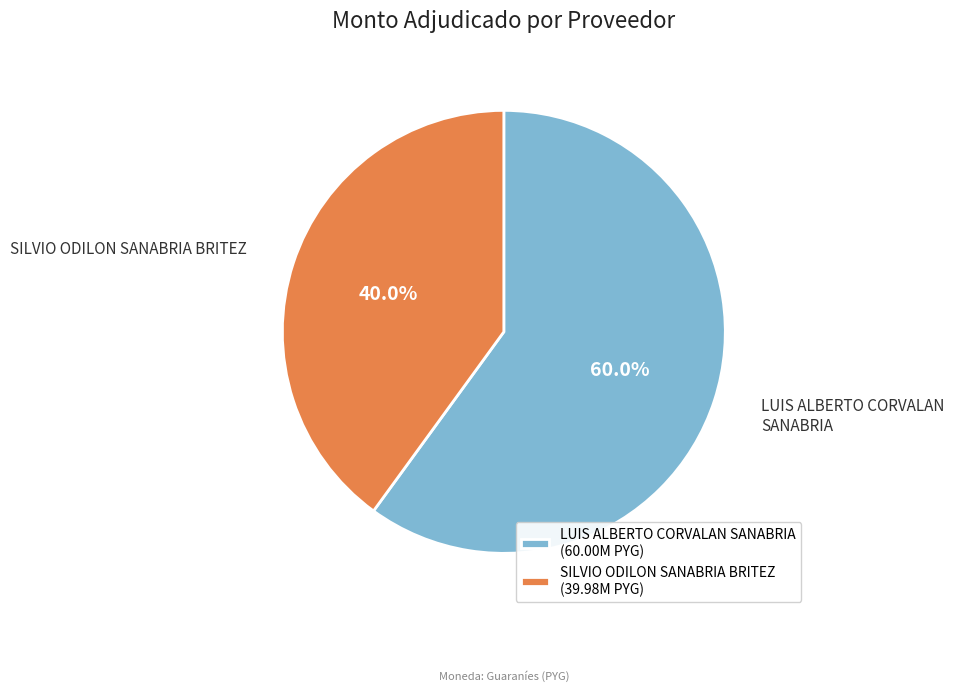

The SILVIO ODILON SANABRIA BRITEZ slice represents 40% of the pie. True or false?

True